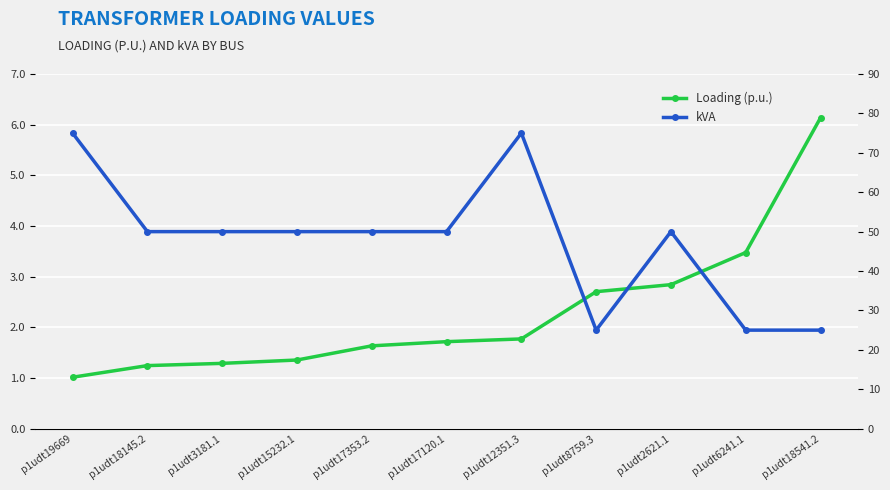

Rank the series by their average value, from lowest to highest.

Loading (p.u.), kVA